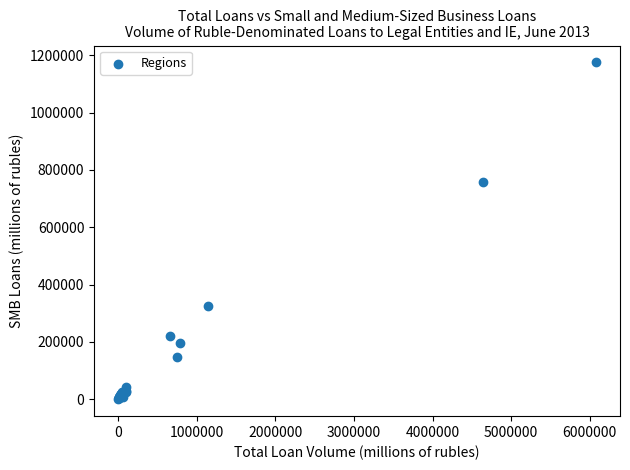

What Y value in the scatter plot is closest to 587440?

757124